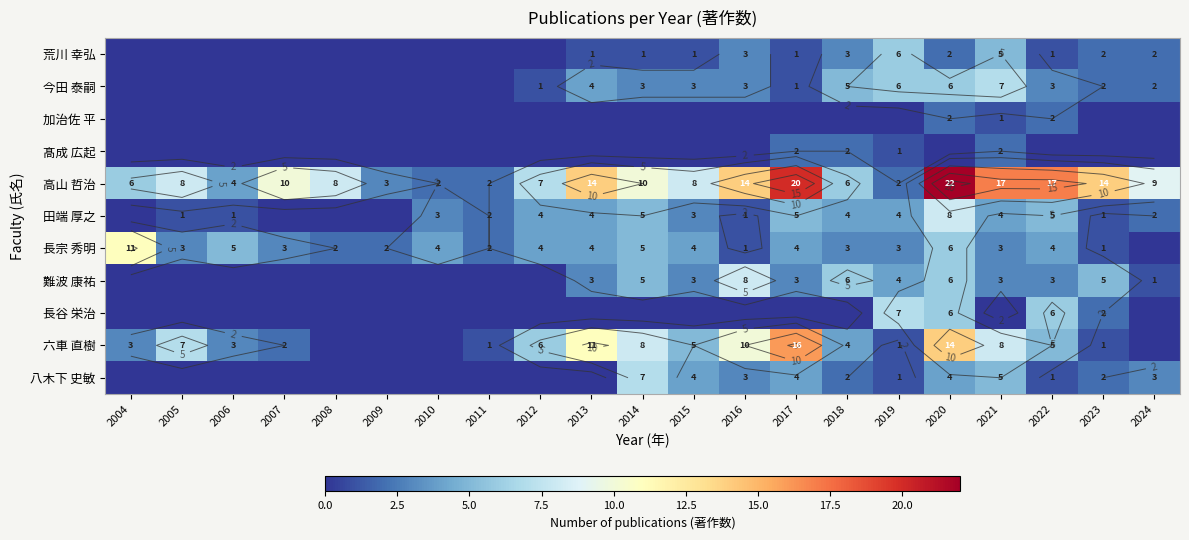

Which series has the largest total across all categories?

高山 哲治